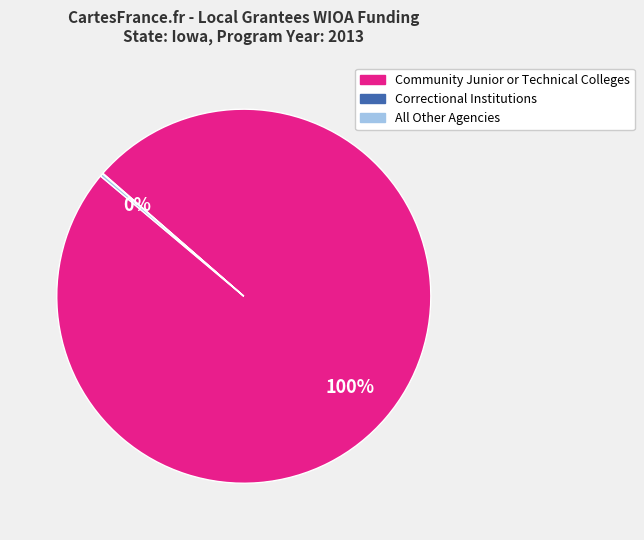

Is Community Junior or Technical Colleges the majority of the pie?

Yes